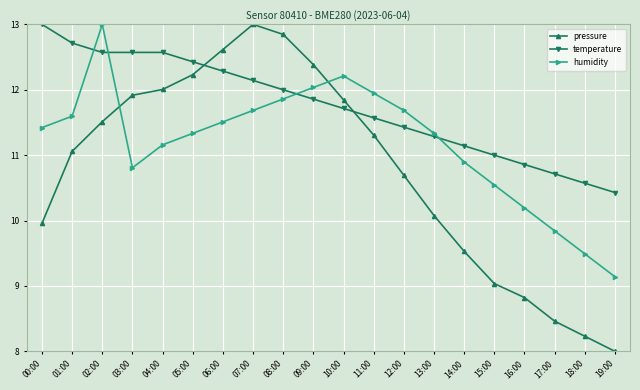

Which series has the widest spread of values?

pressure